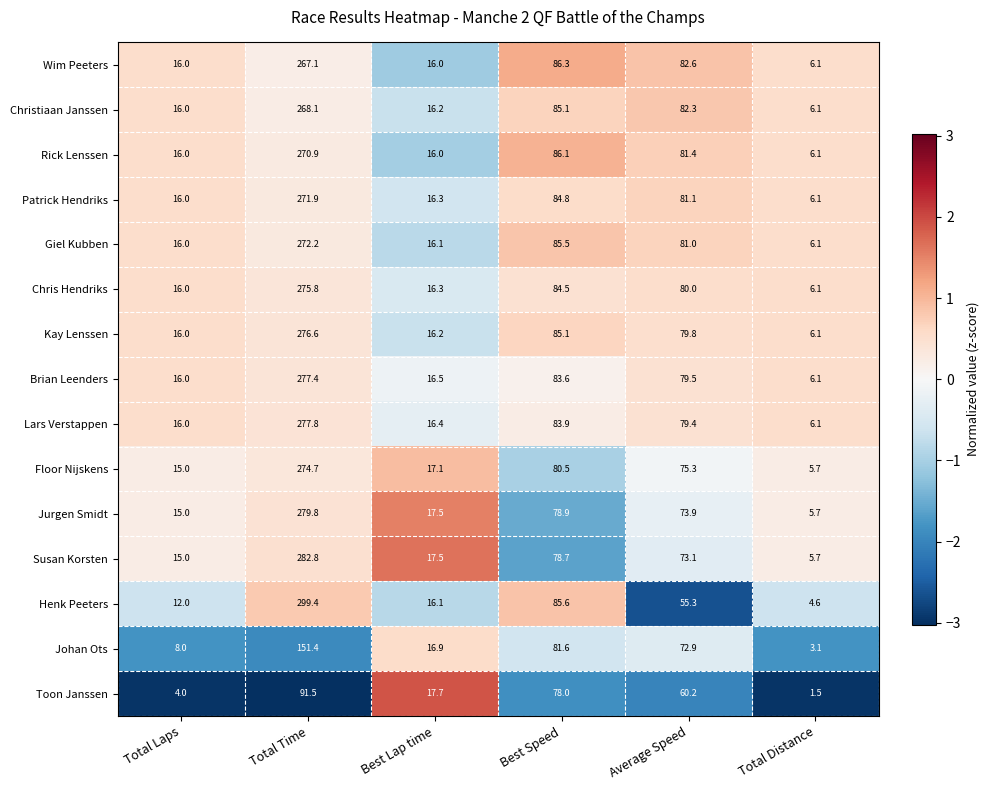

List the series in order of their peak value, highest first.

Henk Peeters, Susan Korsten, Jurgen Smidt, Lars Verstappen, Brian Leenders, Kay Lenssen, Chris Hendriks, Floor Nijskens, Giel Kubben, Patrick Hendriks, Rick Lenssen, Christiaan Janssen, Wim Peeters, Johan Ots, Toon Janssen